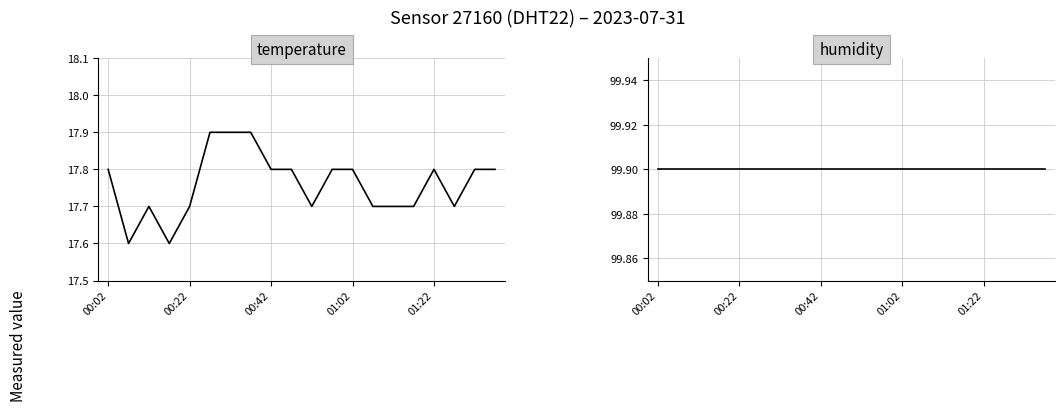

What is the sum of the temperature values at 10 and 13?

35.4